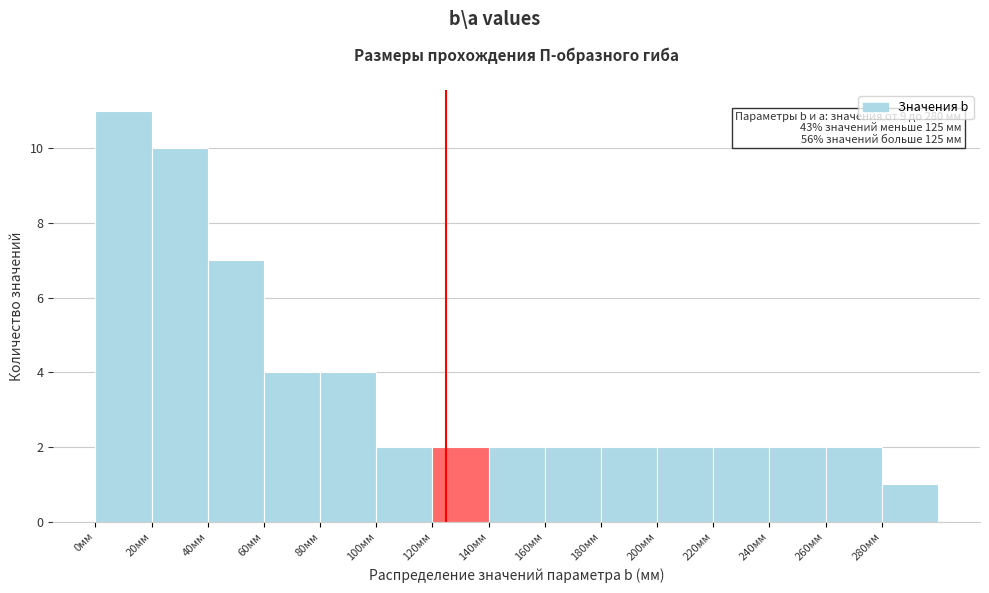

Over which range of the x-axis is the bar tallest?

0 to 20